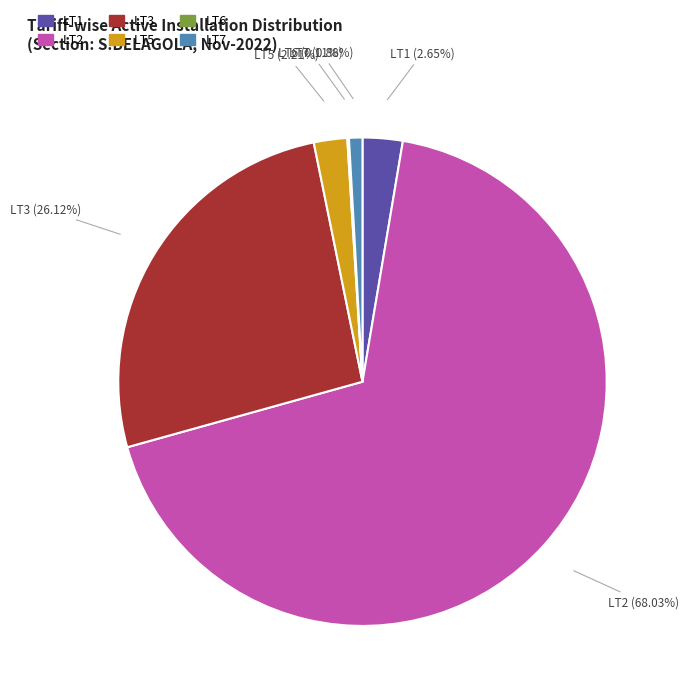

Does any single category account for the majority?

Yes